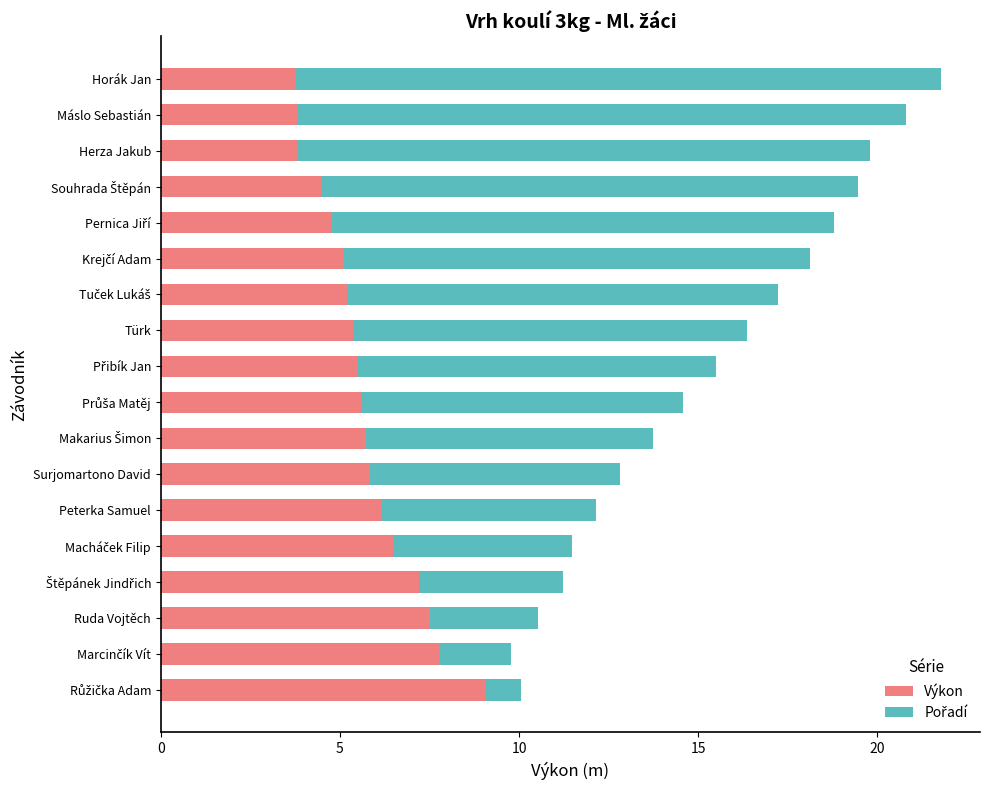

What is the lowest value of the Výkon series?

3.8